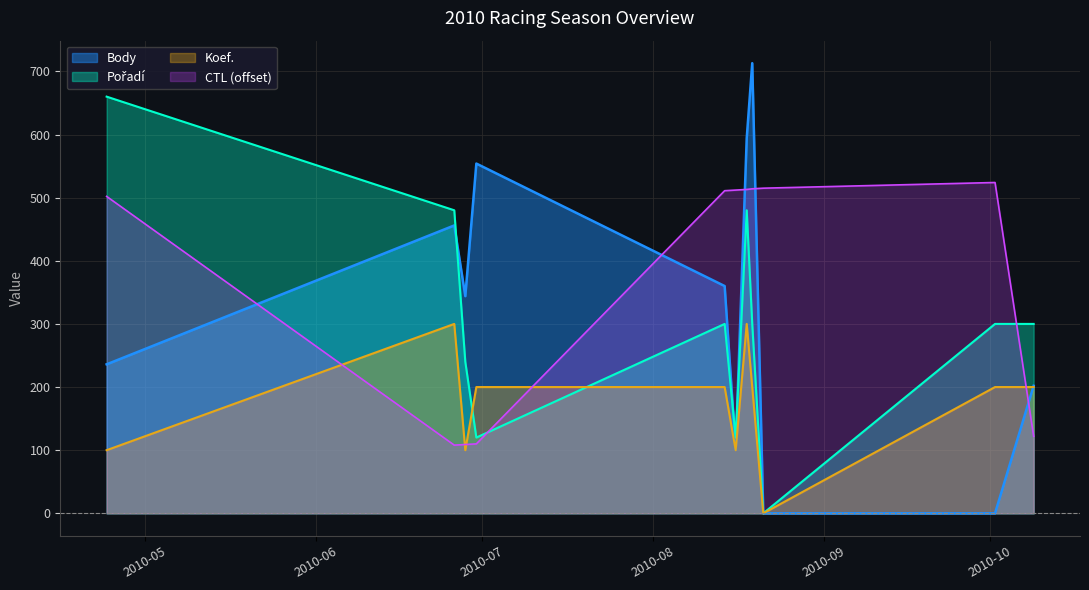

Where is Pořadí nearest to the value 330?

2010-08-14